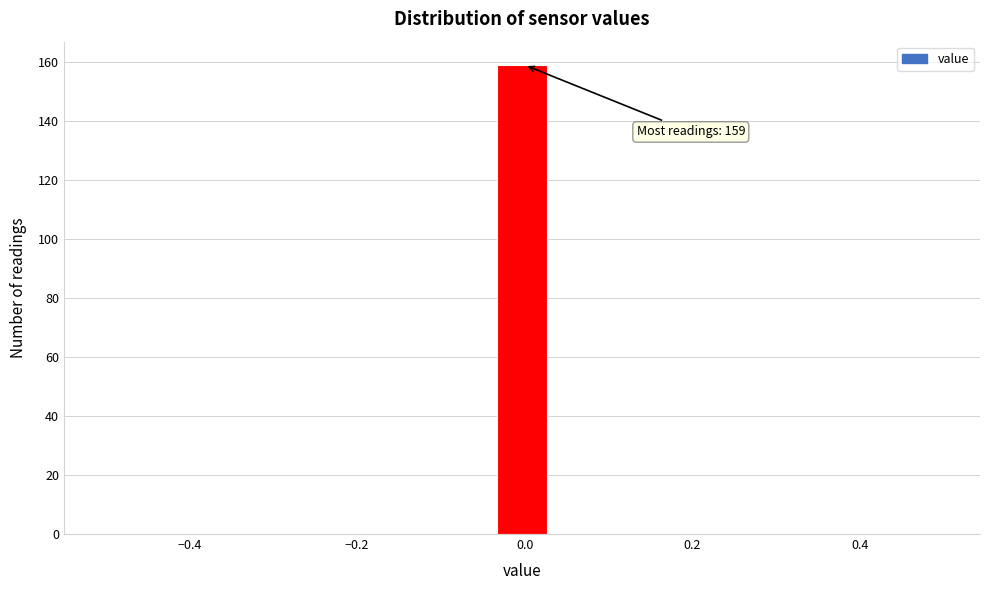

Read against the x-axis, roughly where is the centre of the tallest bar?

0.00